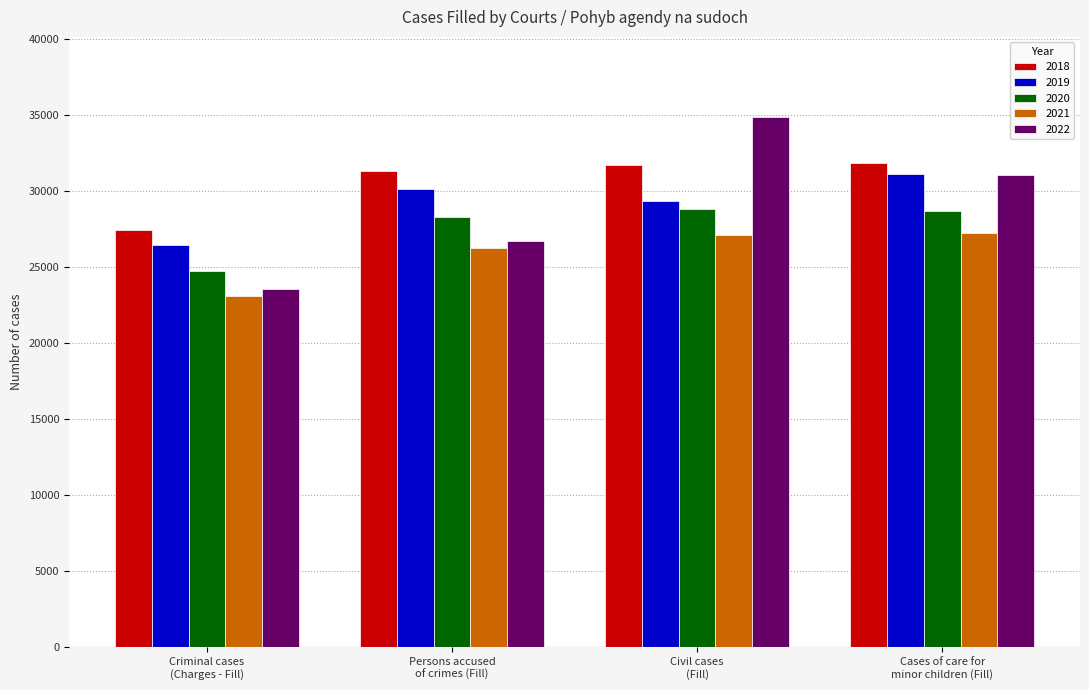

The value of 2021 at Civil cases
(Fill) is 27136. True or false?

True